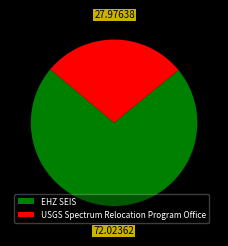

Is it true that EHZ SEIS is 72% of the pie?

True